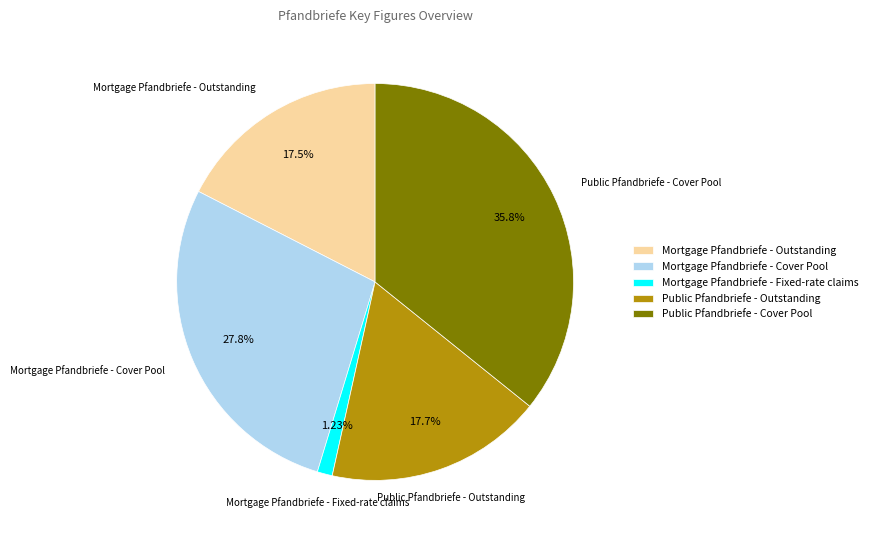

Between Public Pfandbriefe - Cover Pool and Mortgage Pfandbriefe - Cover Pool, which is larger?

Public Pfandbriefe - Cover Pool